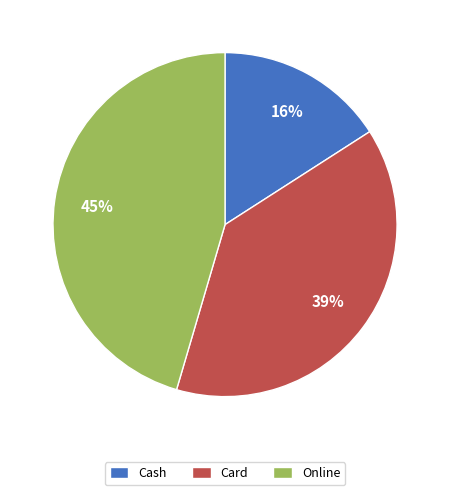

Rank the categories by value from highest to lowest.

Online, Card, Cash